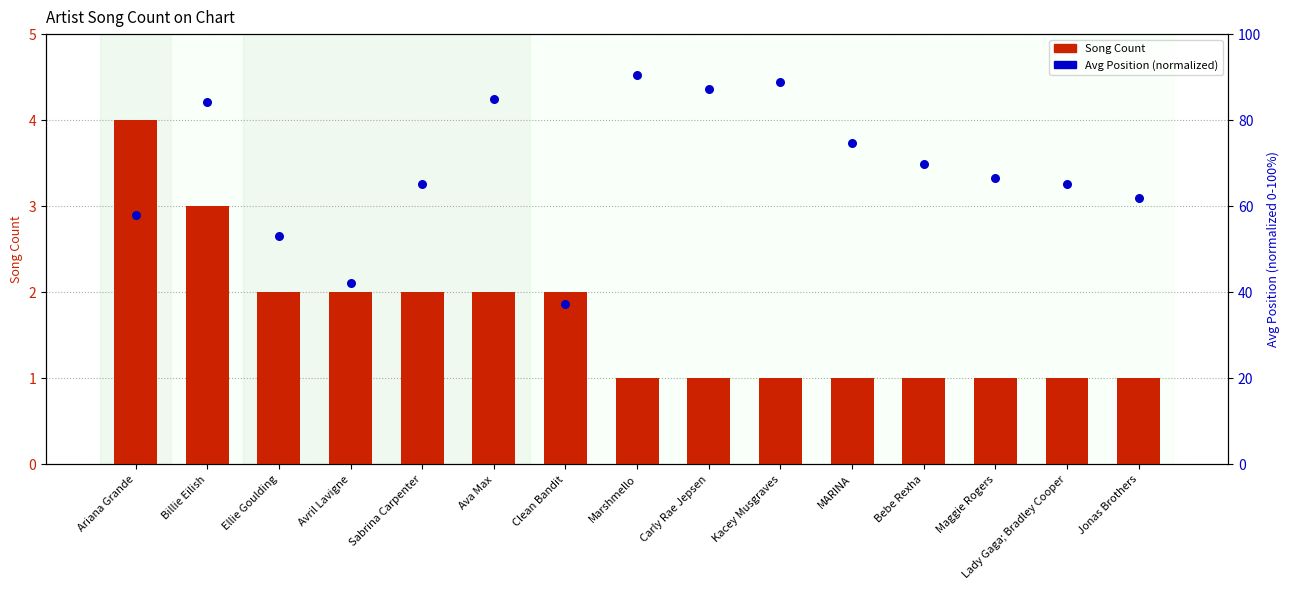

Which series has the largest total across all categories?

Avg Position (normalized)